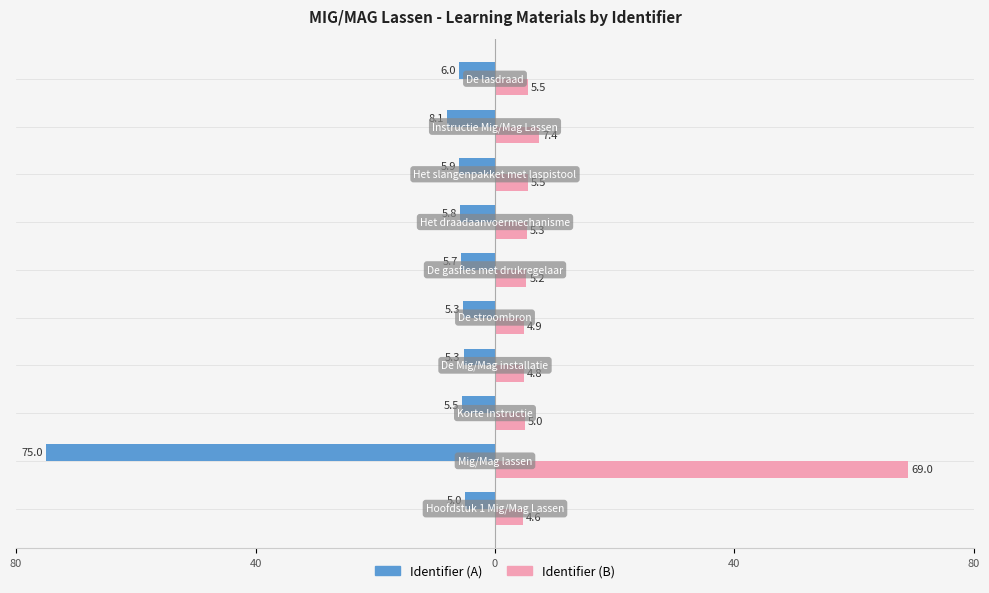

What are all the series names shown in the legend?

Identifier (A), Identifier (B)